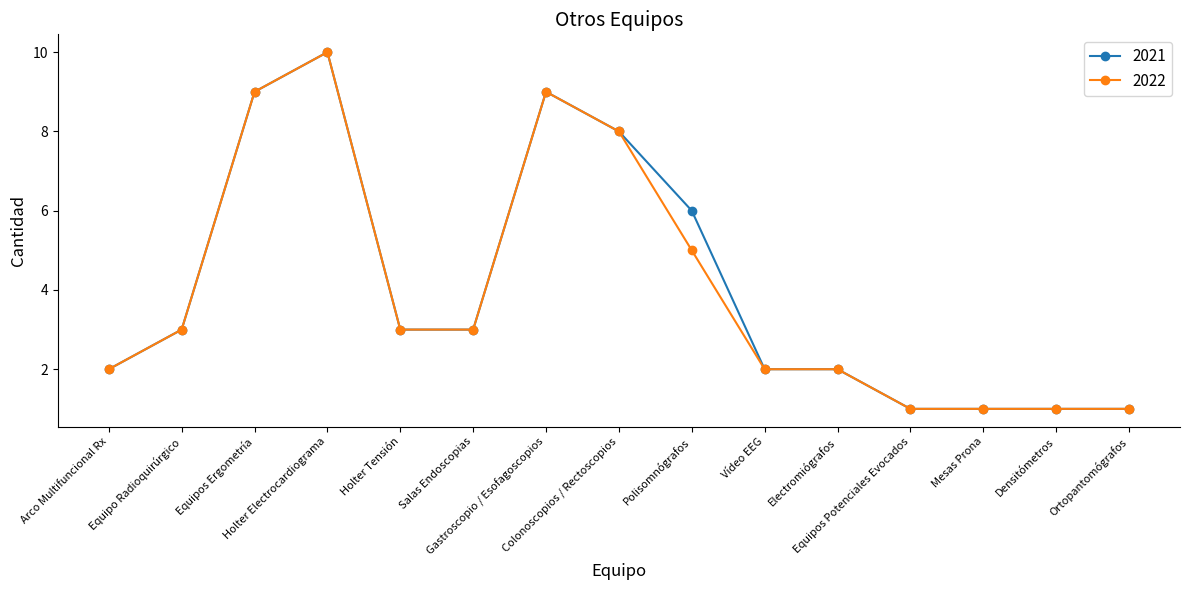

What is the lowest value of the 2022 series?

1